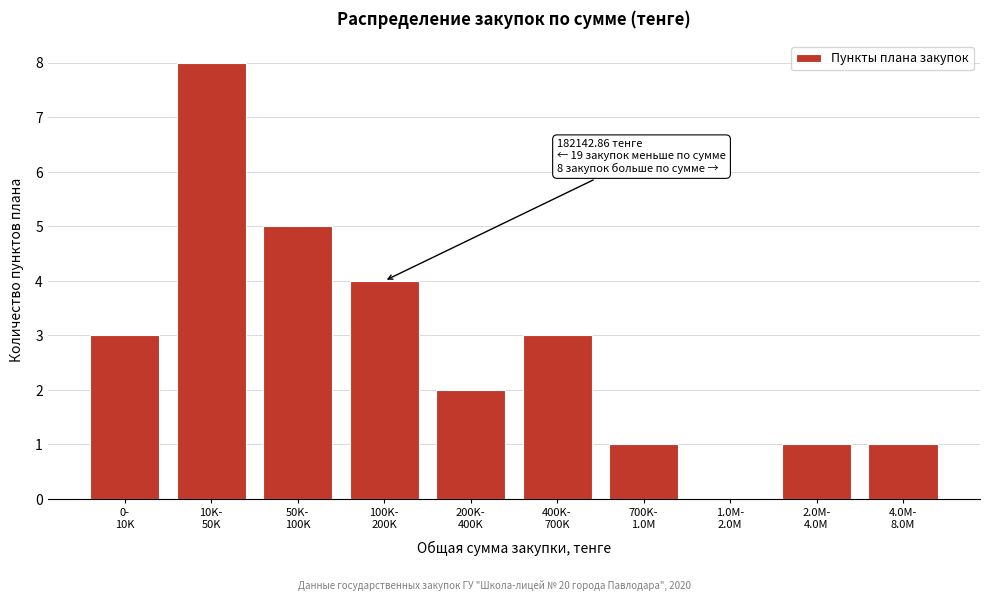

What is the greatest value displayed?

8